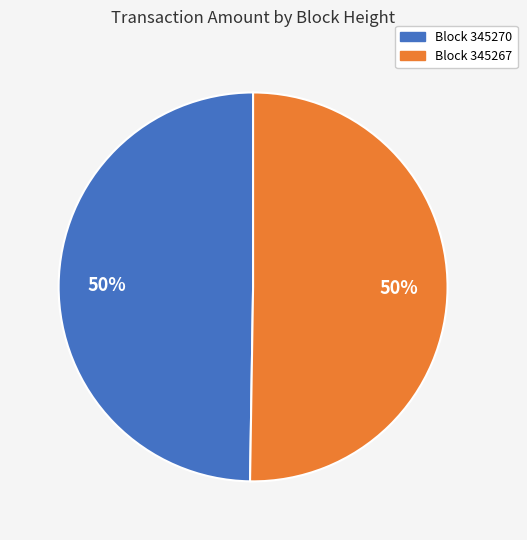

To the nearest percent, what is the average slice percentage?

50%